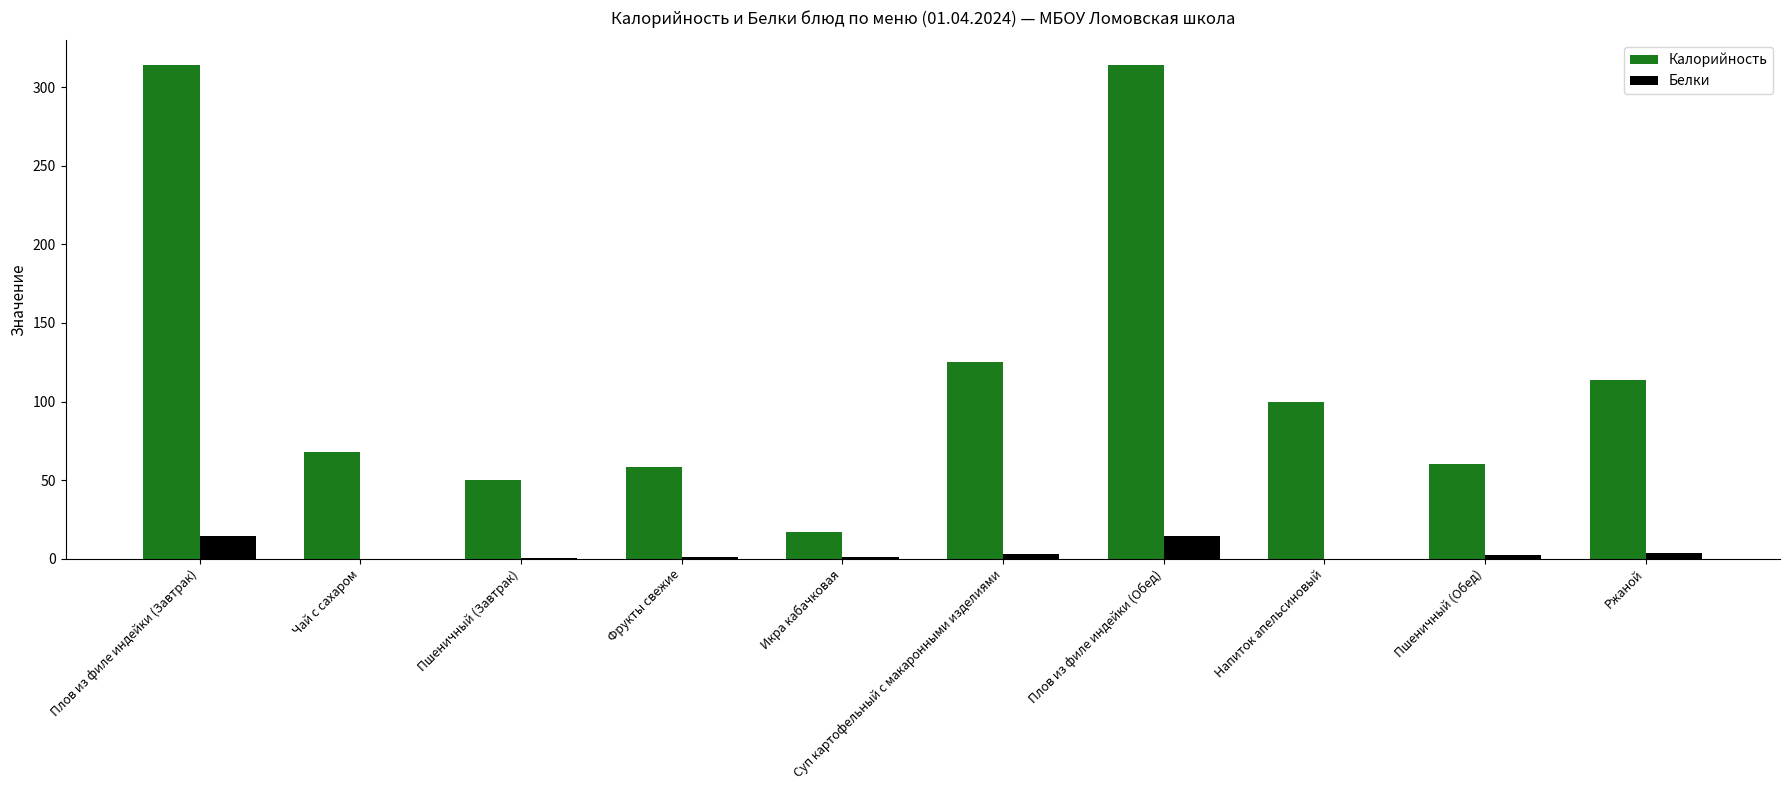

What is the total value across all series at Напиток апельсиновый?

100.0